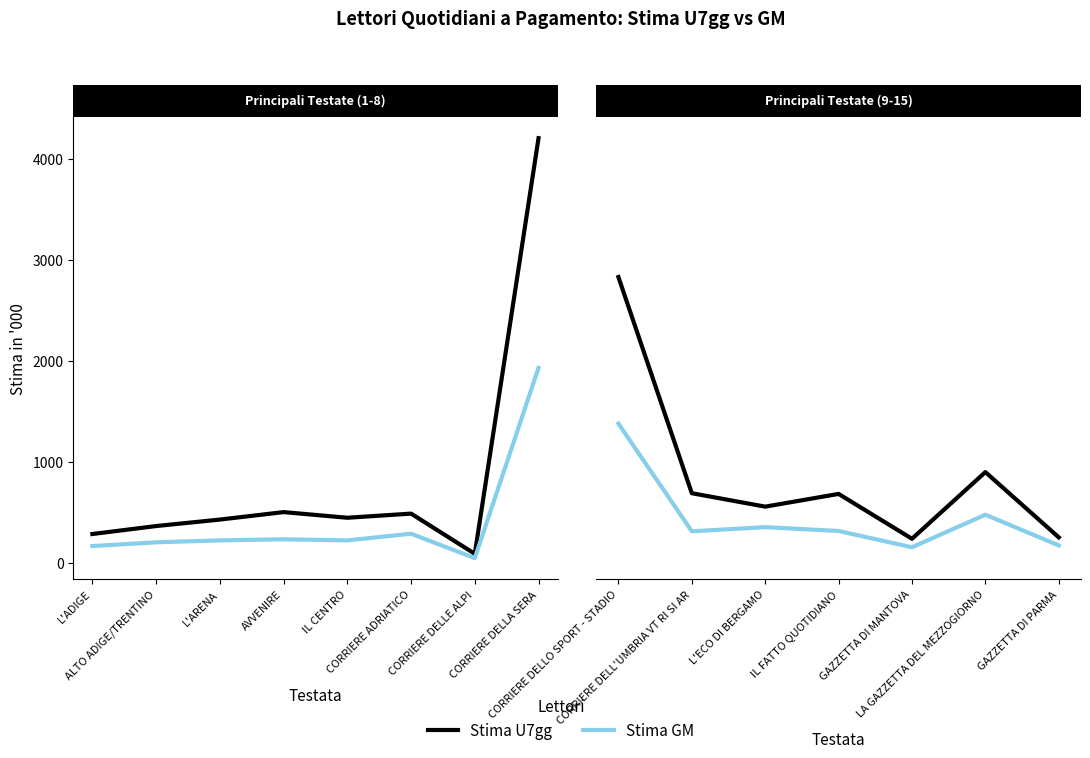

True or false: Stima GM and Stima U7gg cross at least once.

False